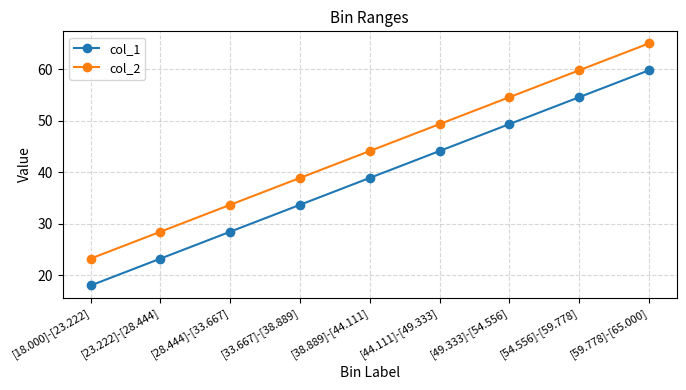

The col_1 series shows 14.4 at [33.667]-[38.889]. True or false?

False